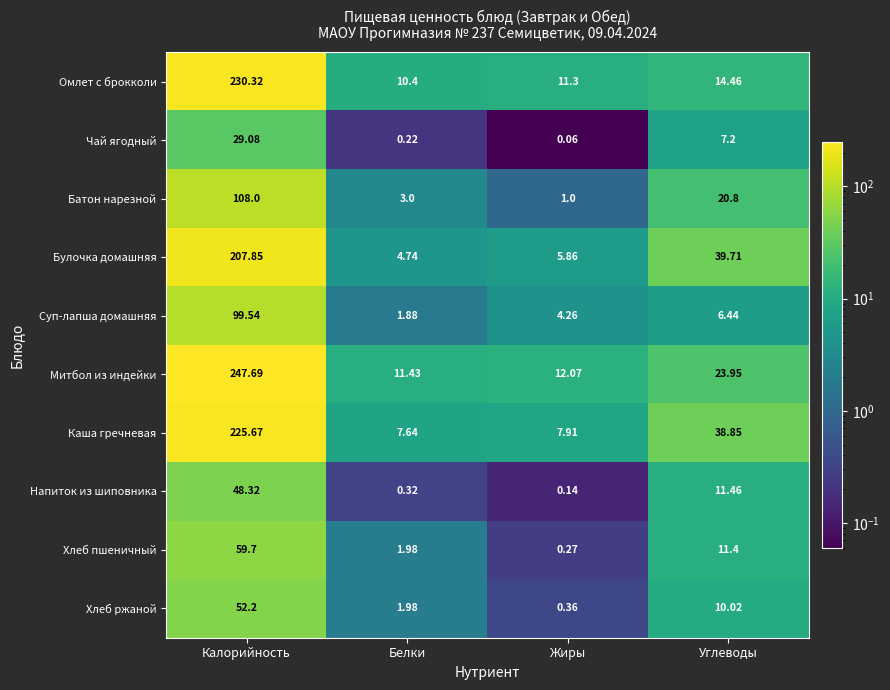

At which category is the sum across all series the highest?

Калорийность